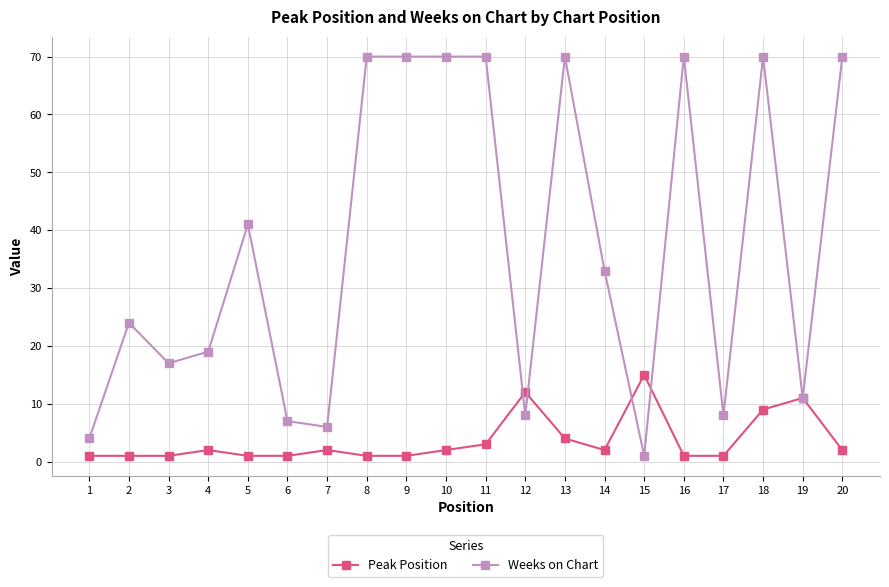

At which category does Weeks on Chart reach its first local peak?

2